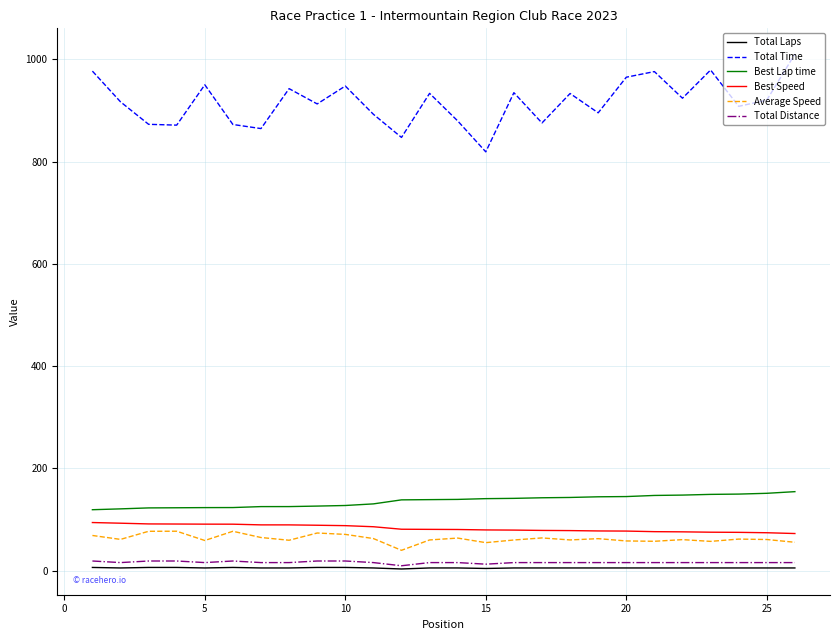

Which series has the largest range (max minus min)?

Total Time